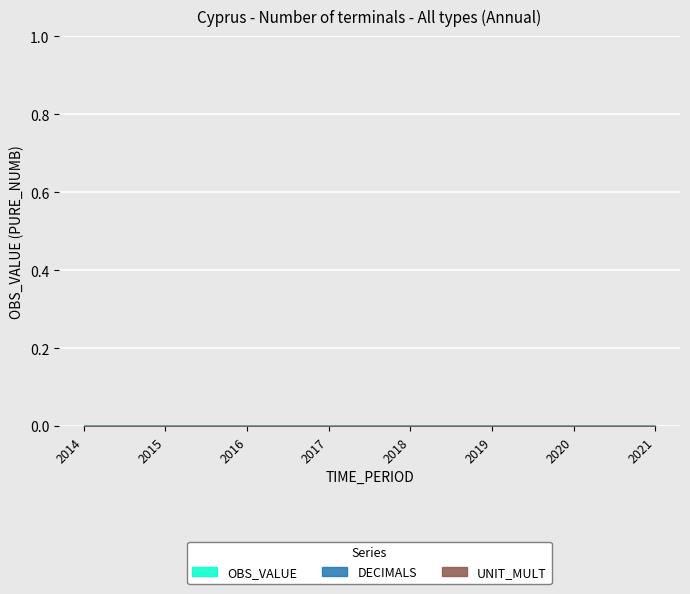

At which label is DECIMALS closest to 0?

2014